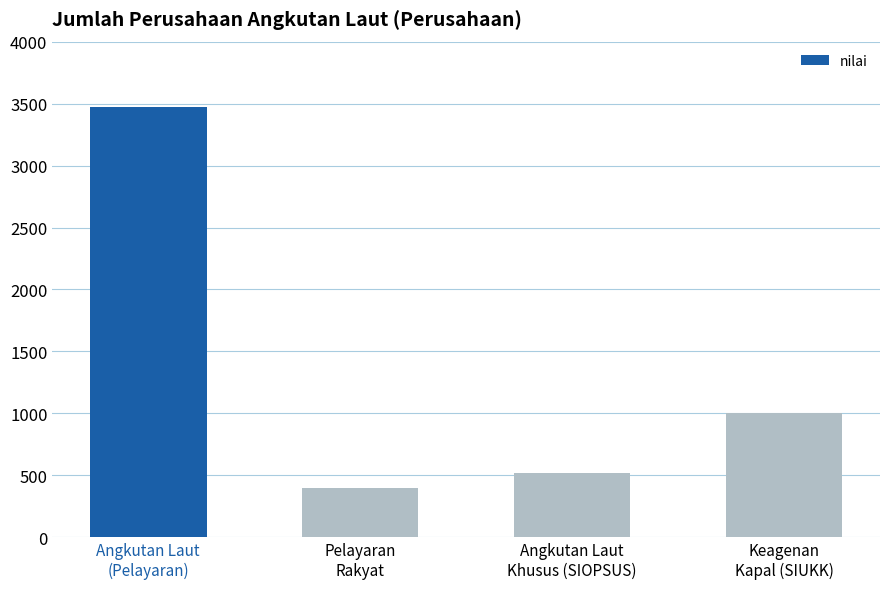

Rank the categories by value from highest to lowest.

Angkutan Laut
(Pelayaran), Keagenan
Kapal (SIUKK), Angkutan Laut
Khusus (SIOPSUS), Pelayaran
Rakyat